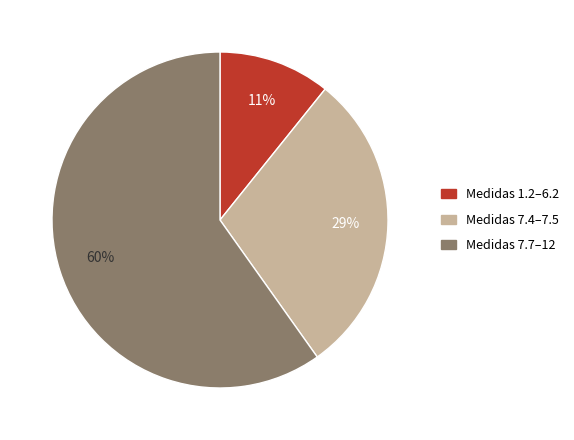

Is it true that Medidas 1.2–6.2 is 25% of the pie?

False